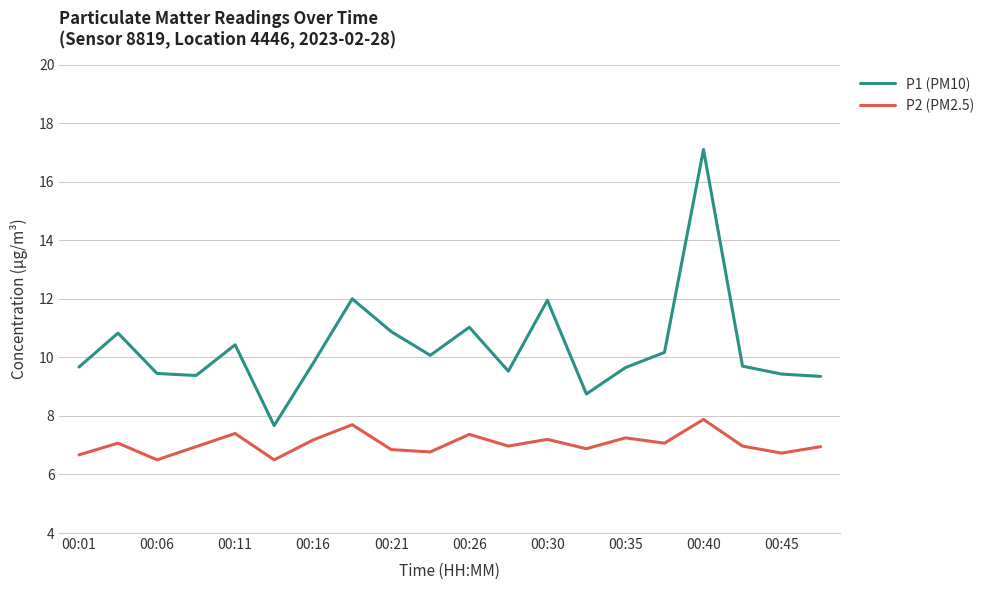

List the series in order of their overall mean, lowest first.

P2 (PM2.5), P1 (PM10)